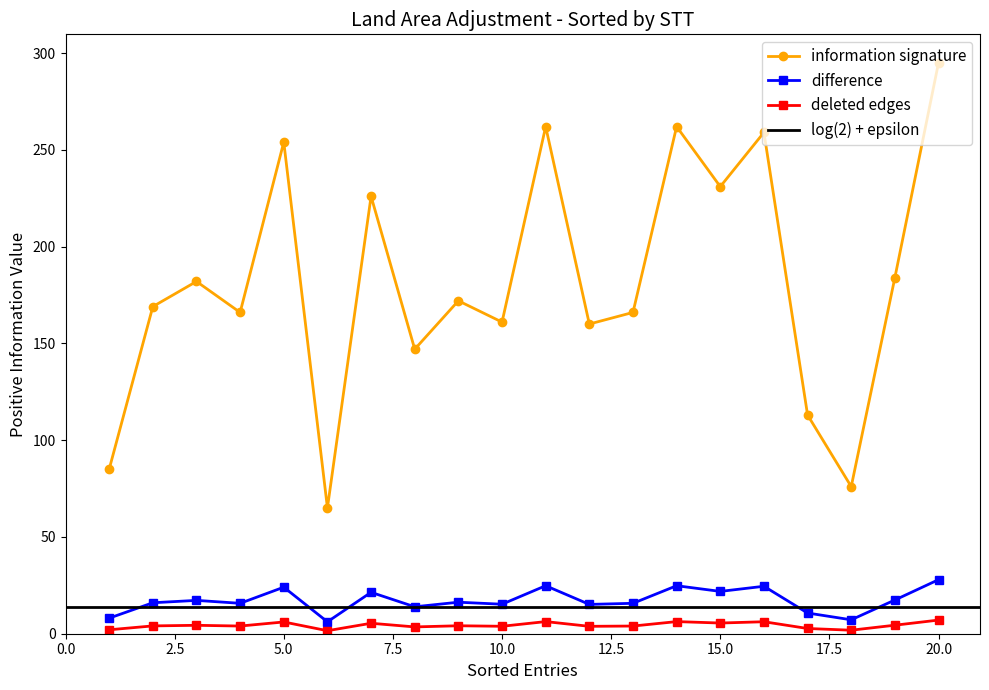

How many interior local valleys does the information signature series have?

7